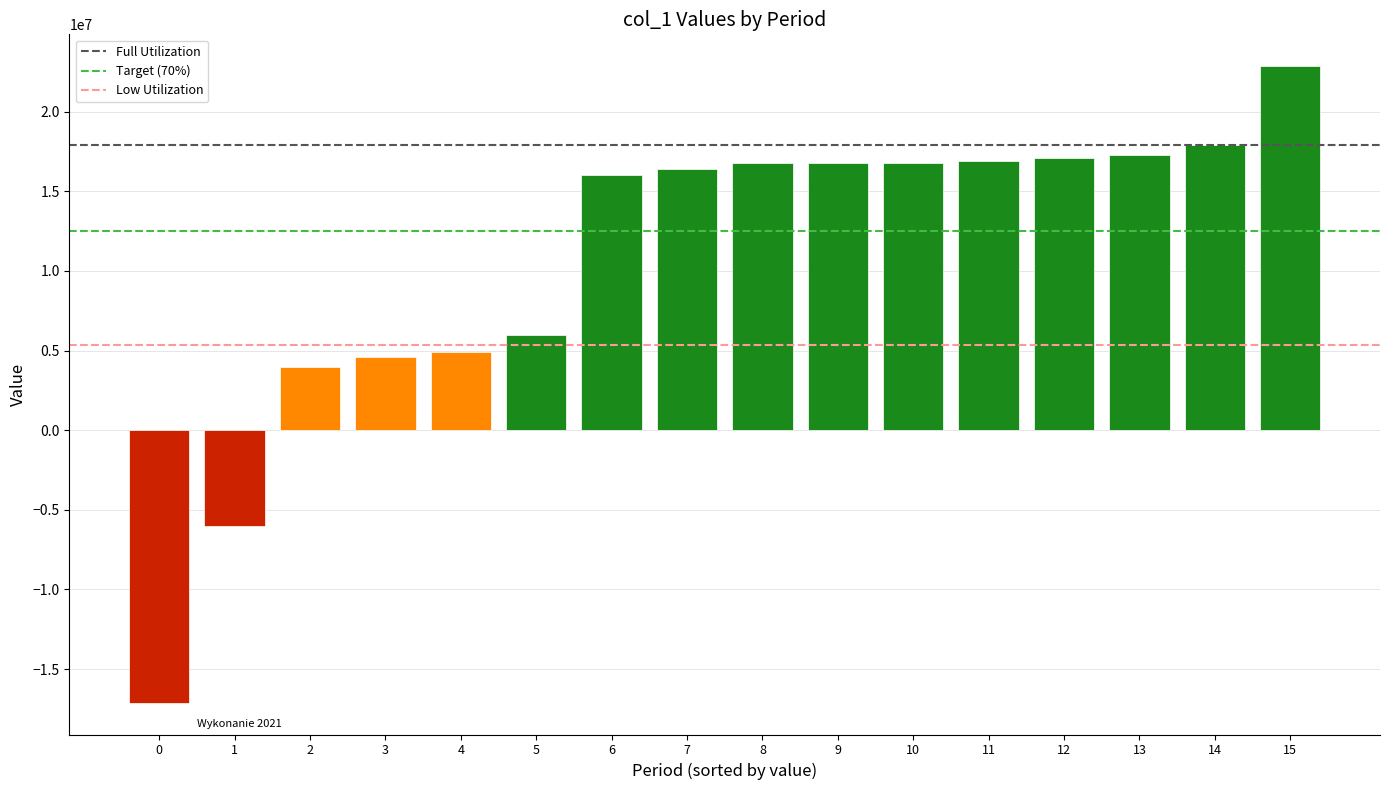

Which label corresponds to the largest value in the chart?

15